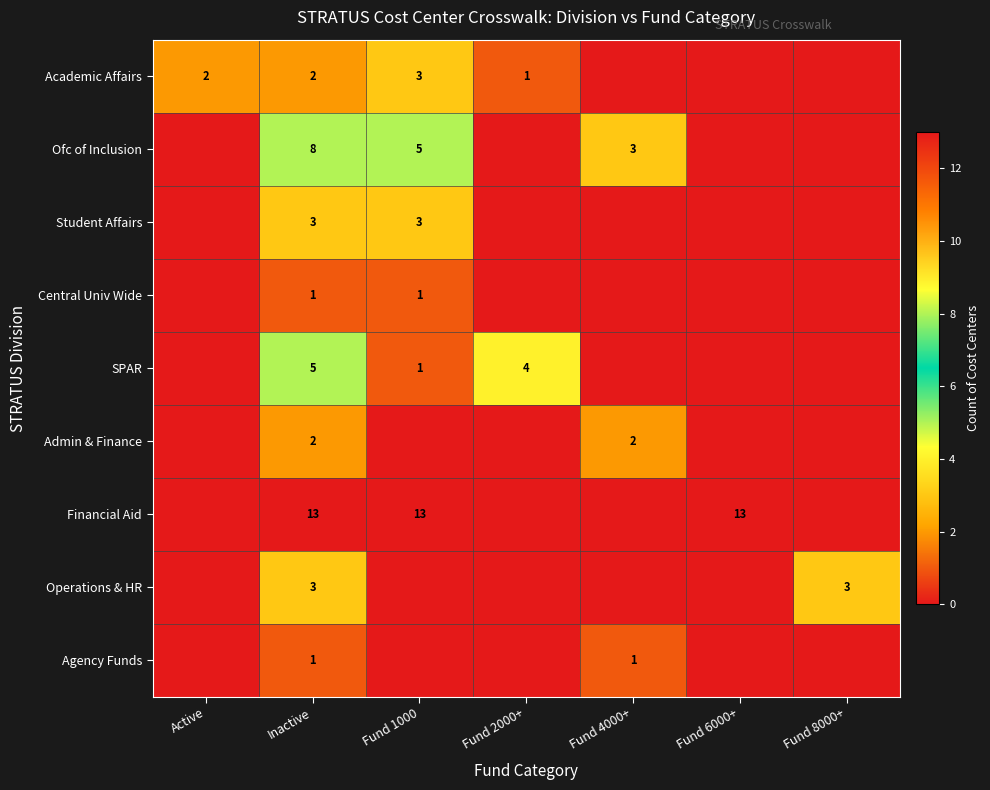

True or false: Academic Affairs has a value of 3 at Fund 1000.

True